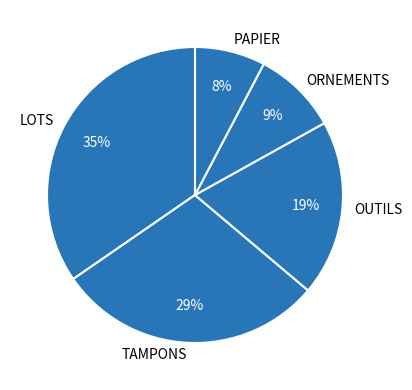

Which category has the biggest portion of the pie?

LOTS